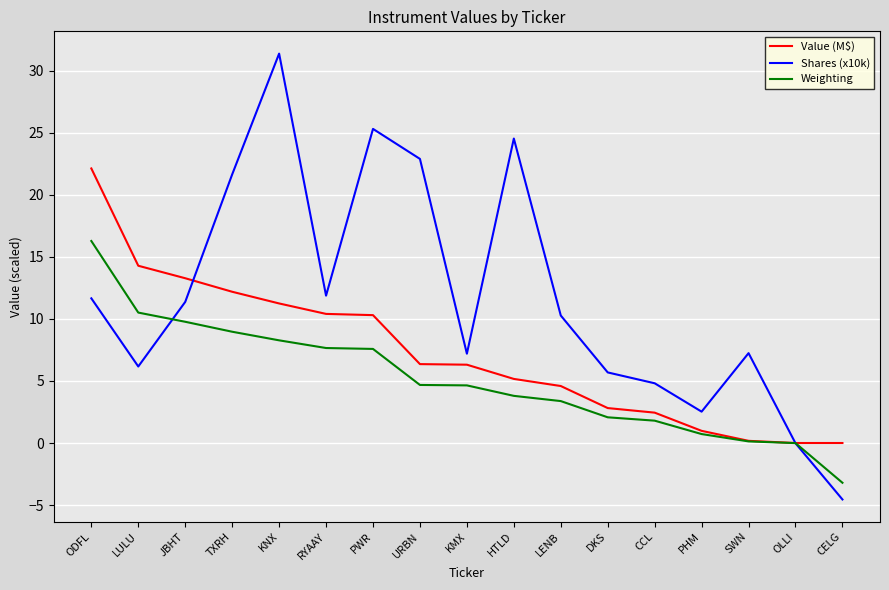

What is the difference between the maximum and minimum values in the Value (M$) series?

22.1